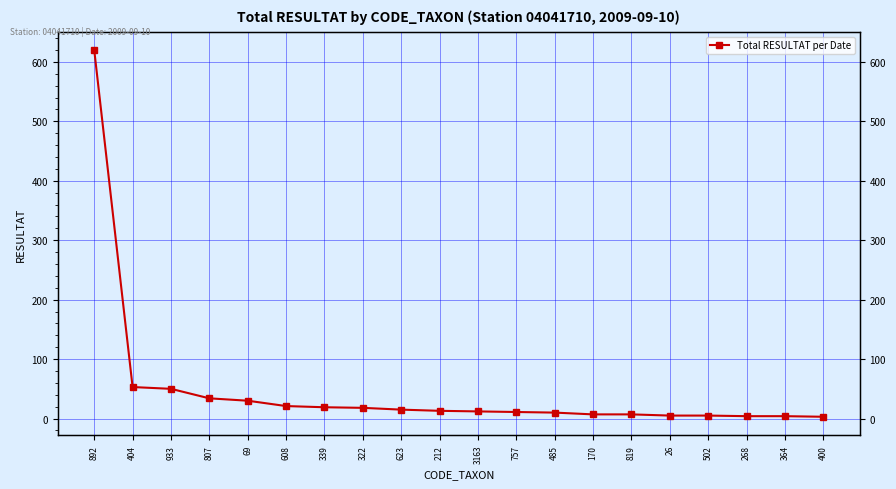

Reading right to left, transcribe all the data shown in this chart.

3	4	4	5	5	7	7	10	11	12	13	15	18	19	21	30	34	50	53	620